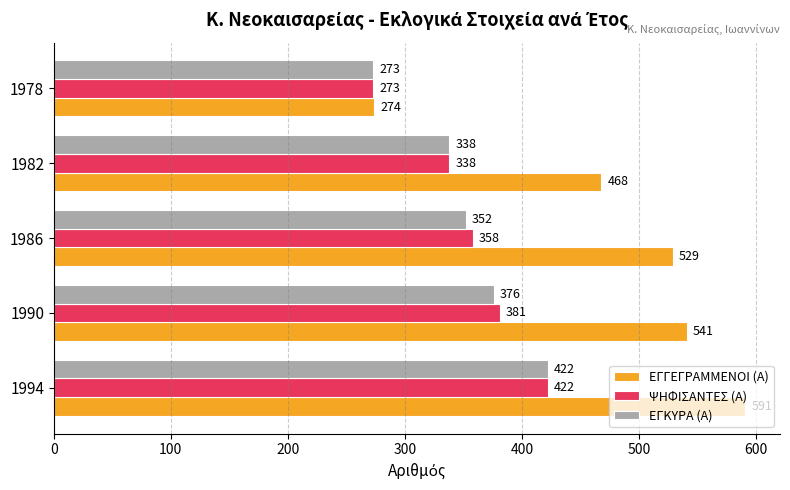

Where is ΨΗΦΙΣΑΝΤΕΣ (Α) nearest to the value 347?

1982